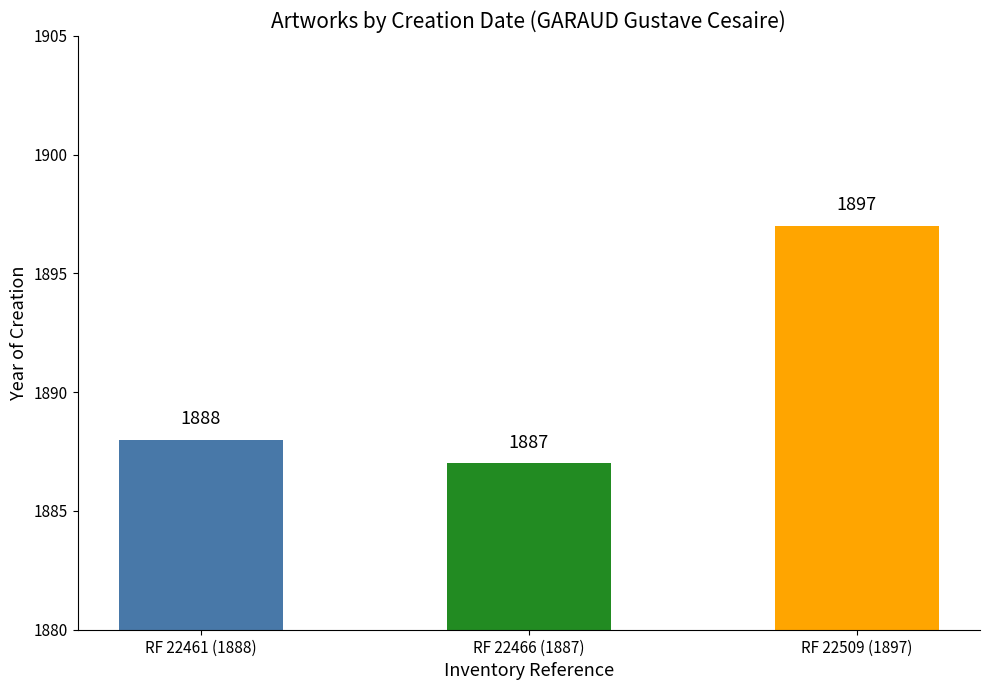

Count the number of data series in this chart.

1